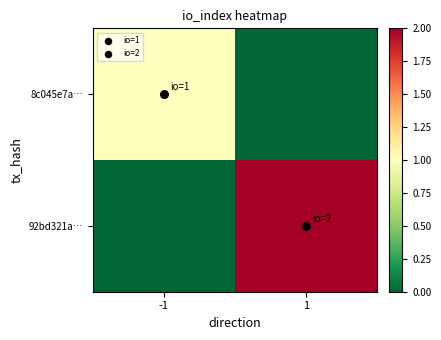

Rank the series by their average value, from lowest to highest.

8c045e7a…, 92bd321a…